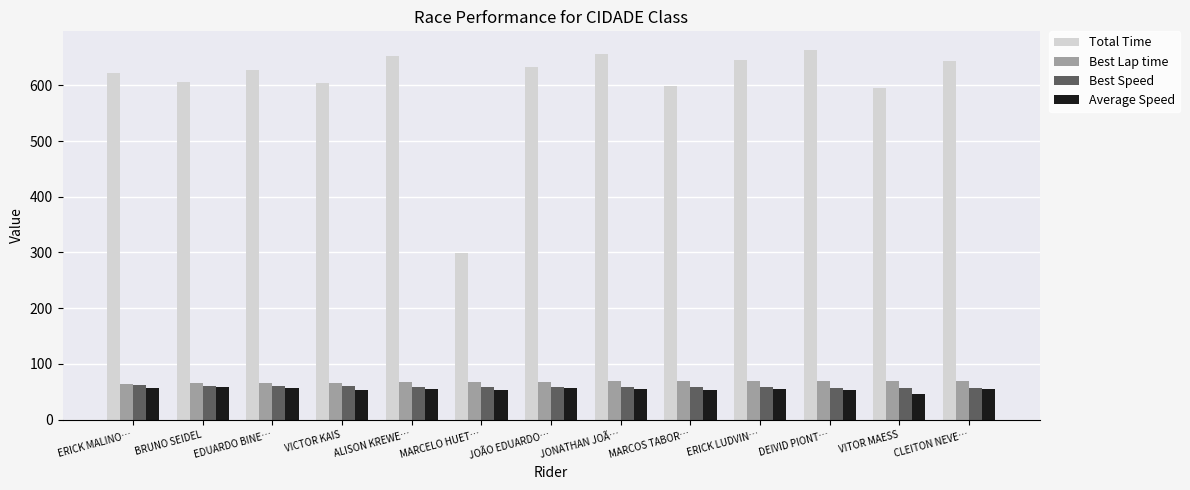

What is the smallest value displayed?

46.5